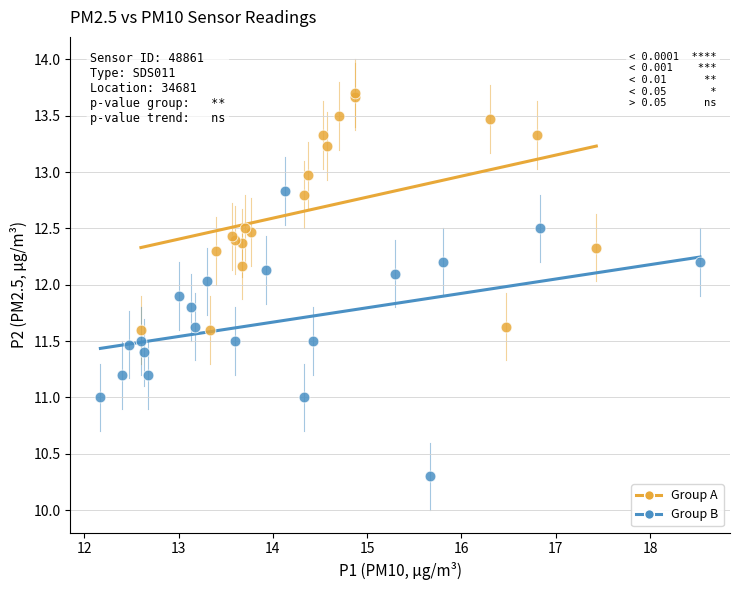

What are all the series names shown in the legend?

Group A, Group B